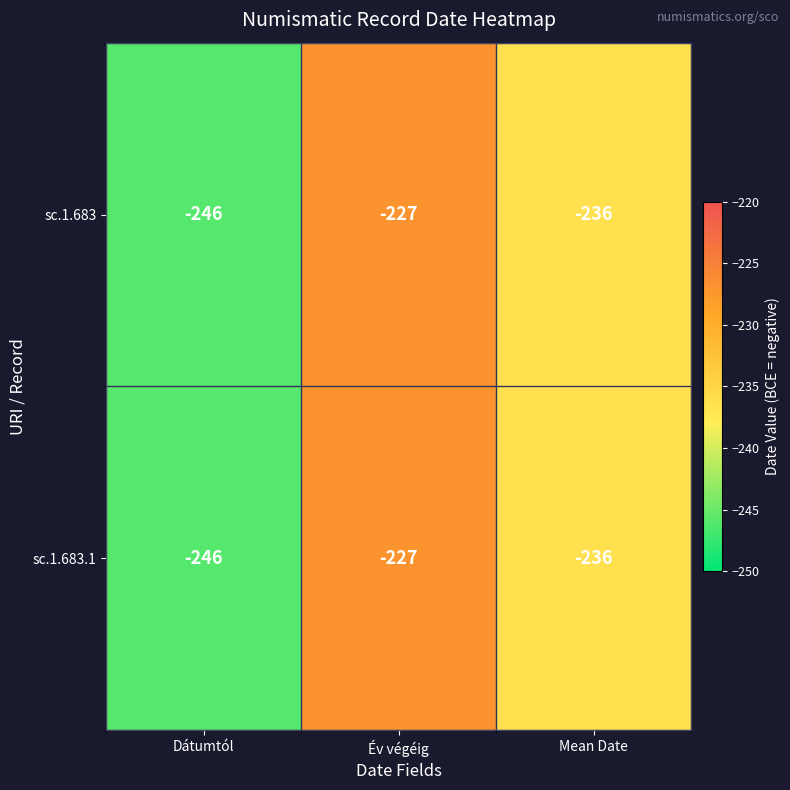

What is the total value across all series at Mean Date?

-472